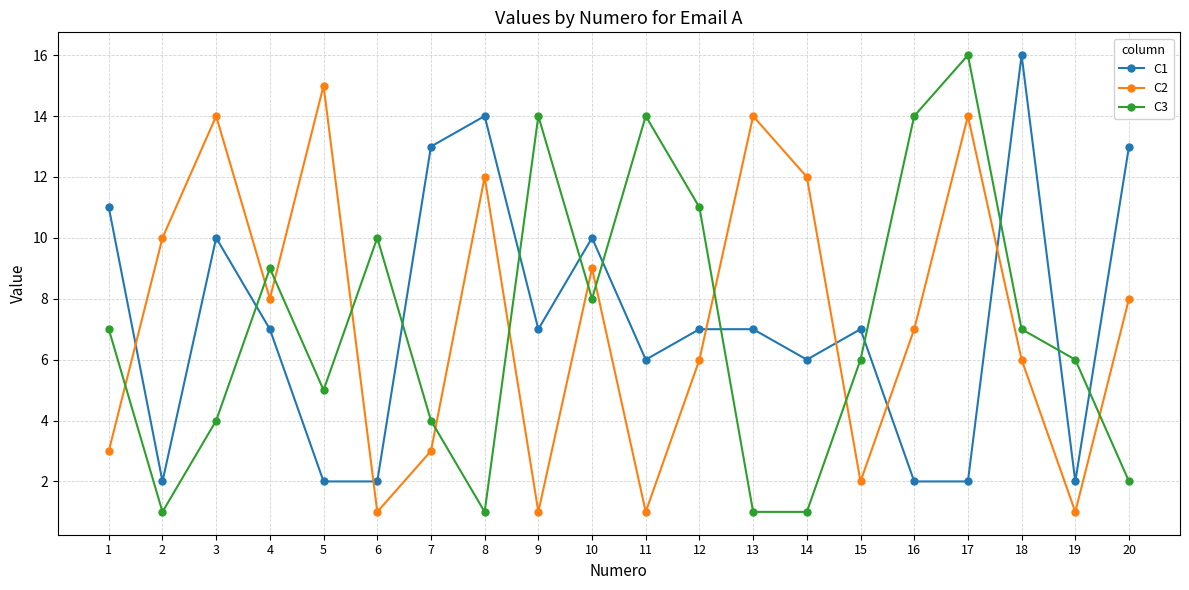

True or false: C3 and C2 cross at least once.

True